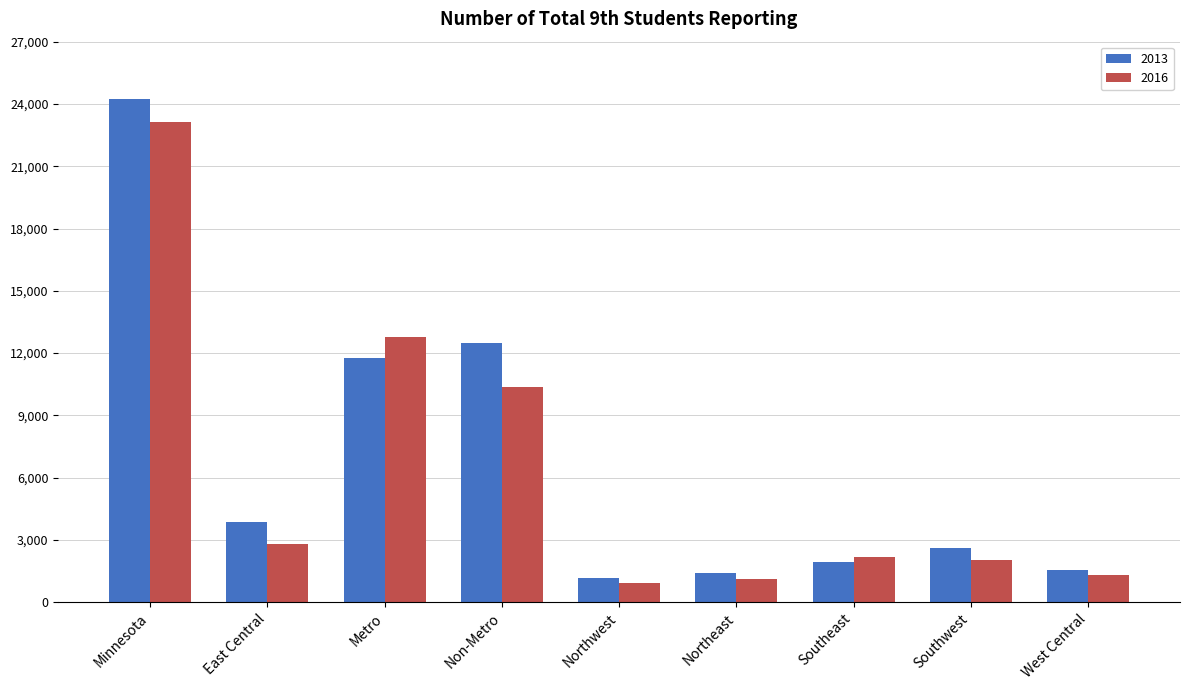

True or false: 2016 has a value of 760 at Southeast.

False